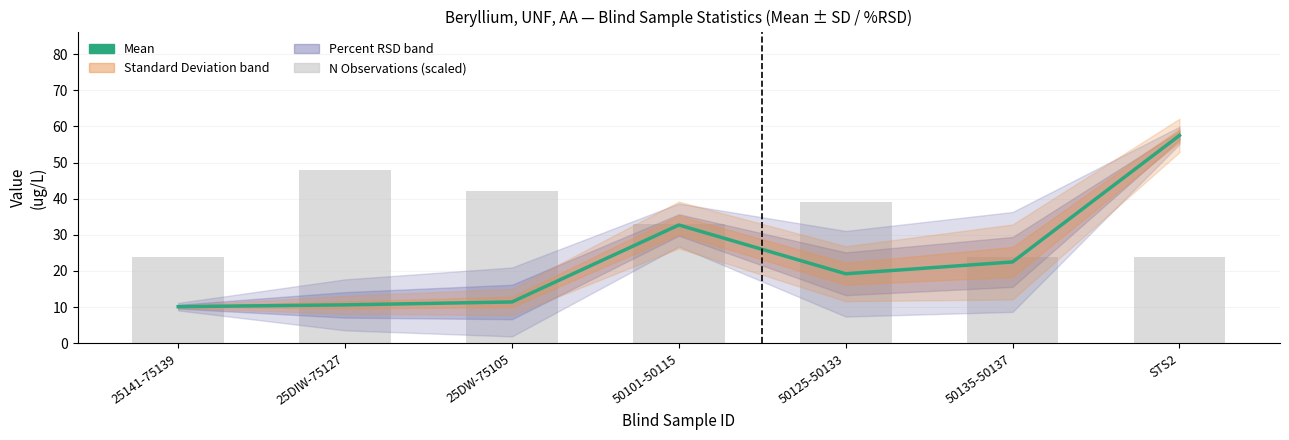

At 50125-50133, list the series in order from smallest to largest.

Mean, Number of Observations (scaled)